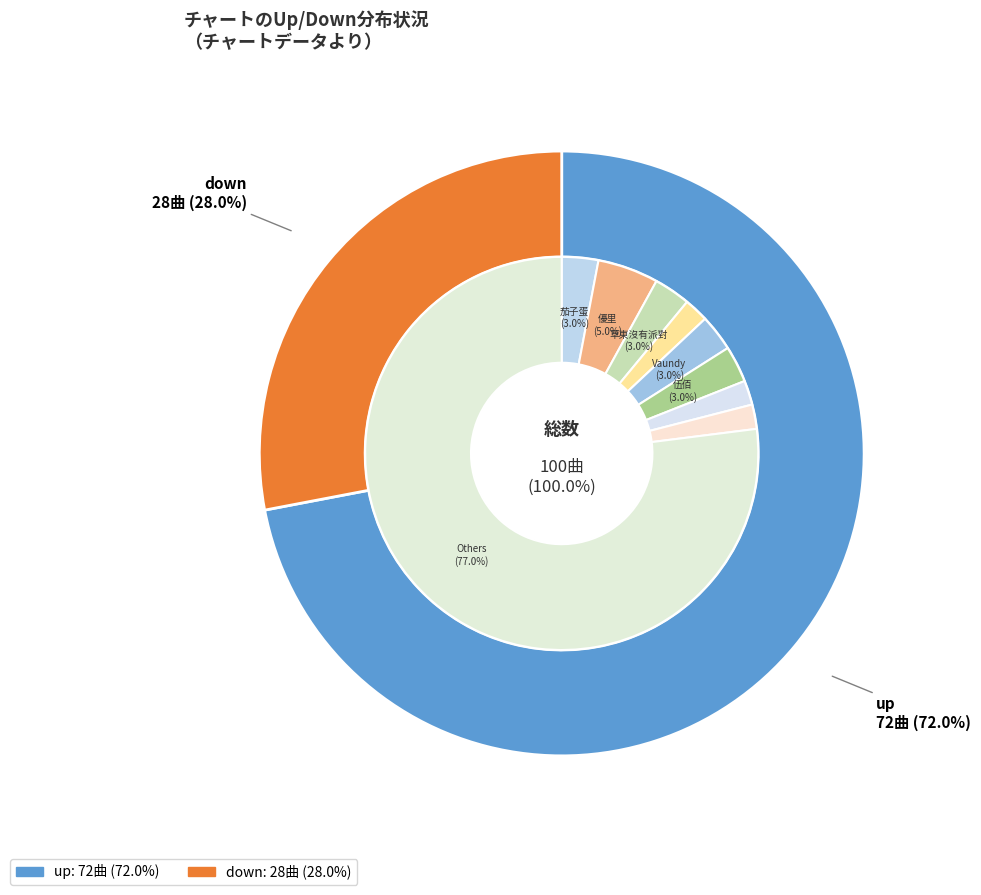

To the nearest percent, what is the combined percentage of down and up?

100%